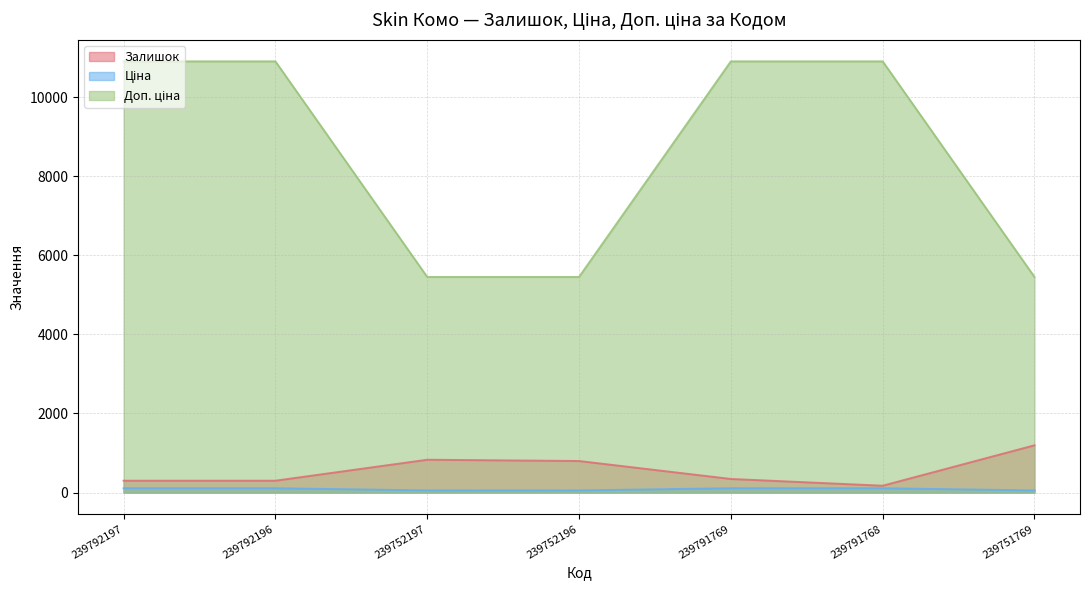

Reading left to right, transcribe all the data shown in this chart.

Залишок: 300.0	300.0	830.0	798.0	344.0	173.0	1195.0
Ціна: 109.0	109.0	54.5	54.5	109.0	109.0	54.5
Доп. ціна: 10903.0	10903.0	5452.0	5452.0	10903.0	10903.0	5452.0